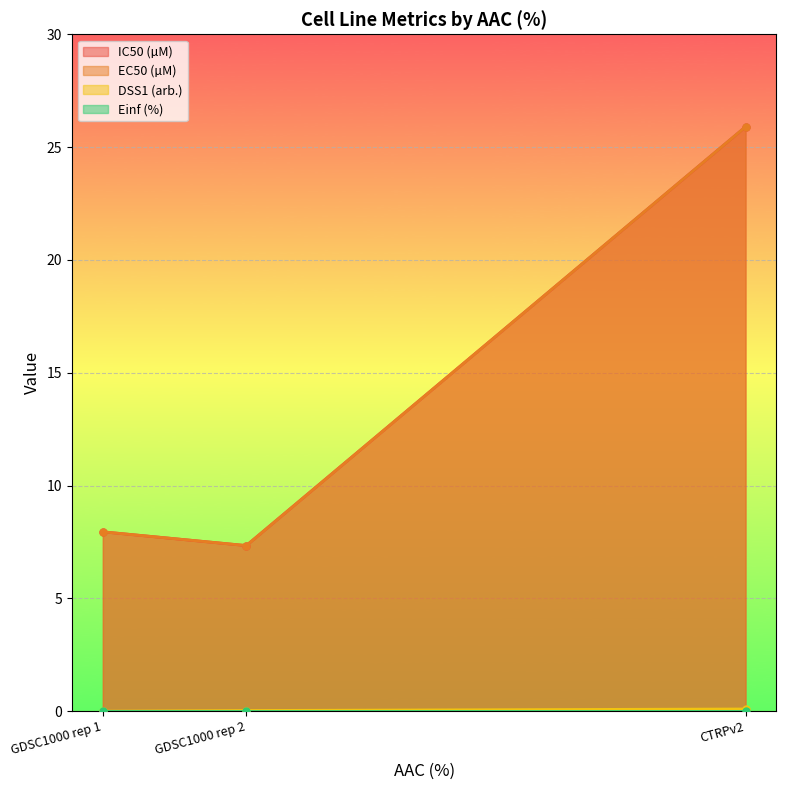

Between GDSC1000 rep 2 and CTRPv2, which is larger?

CTRPv2